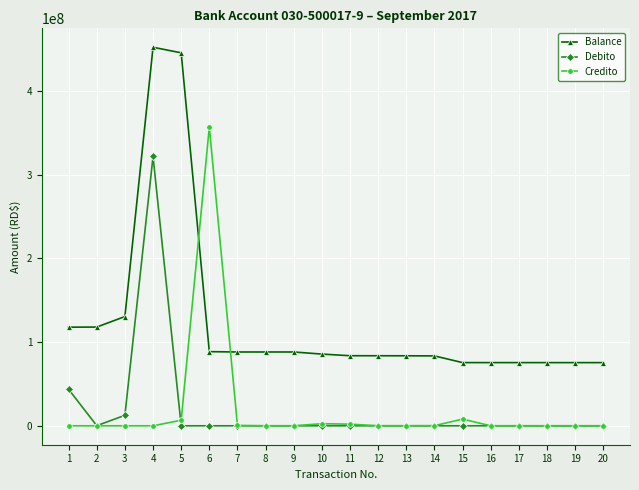

Is the value of Debito at 8 greater than the value of Balance at 11?

No